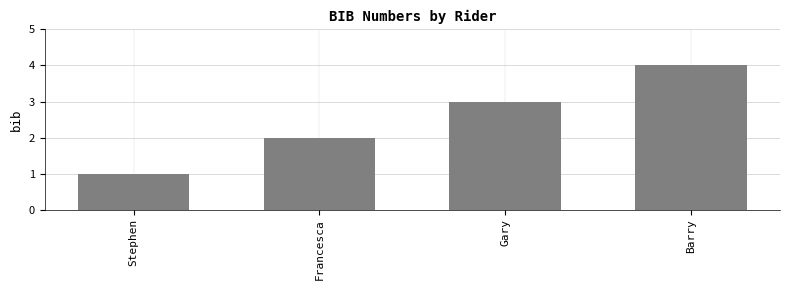

Rank the categories by value from lowest to highest.

Stephen, Francesca, Gary, Barry